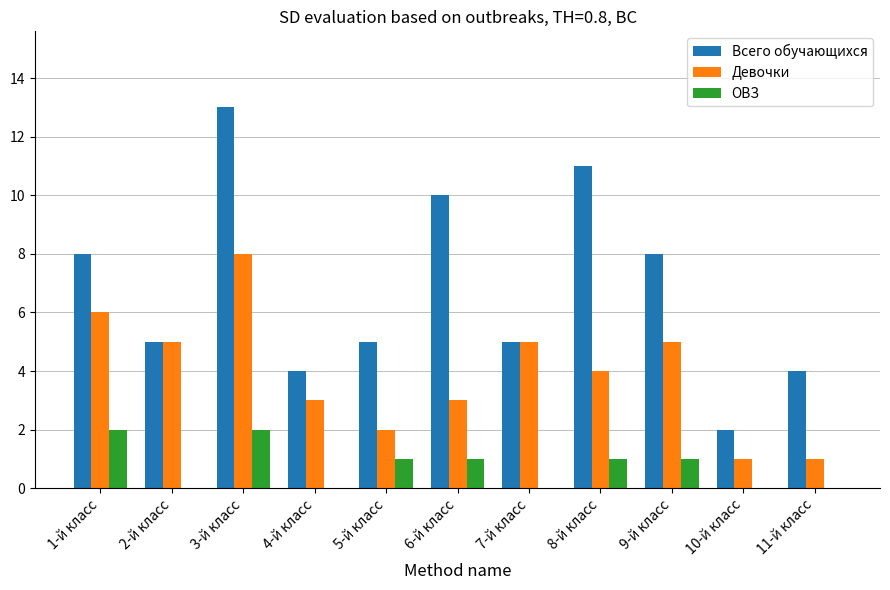

Count the number of data series in this chart.

3